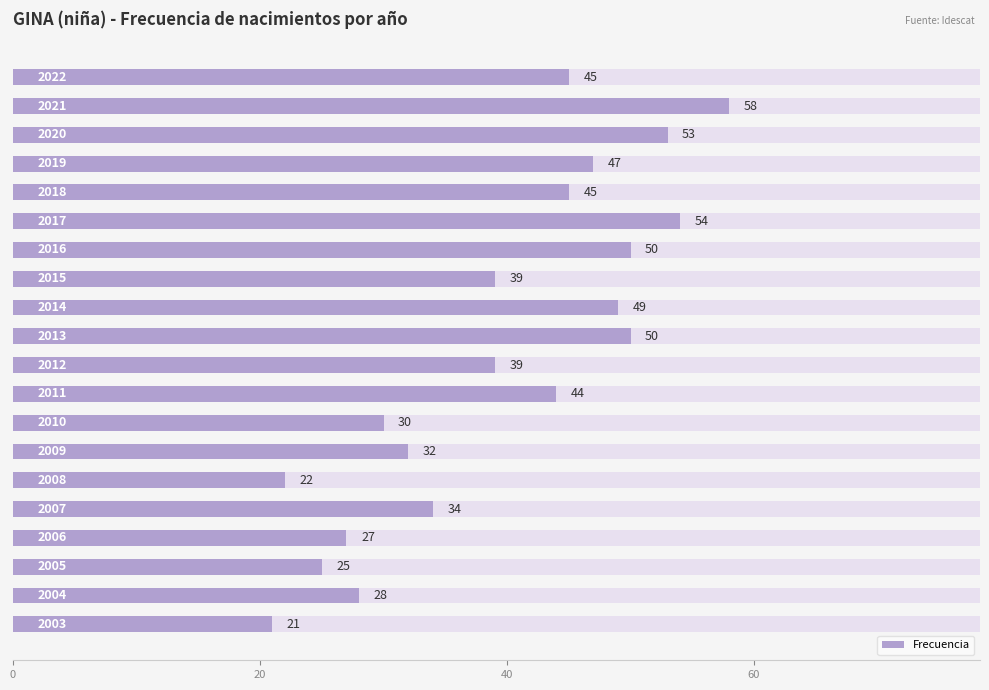

What is the greatest value displayed?

58